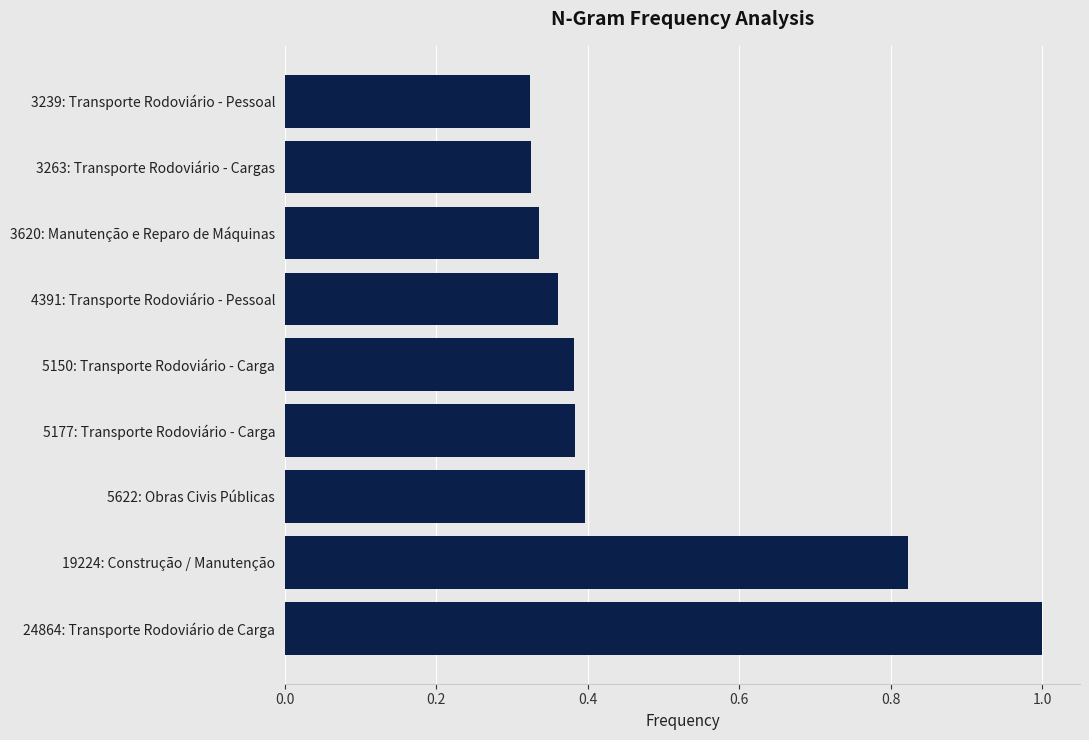

Does the chart contain any negative values?

No